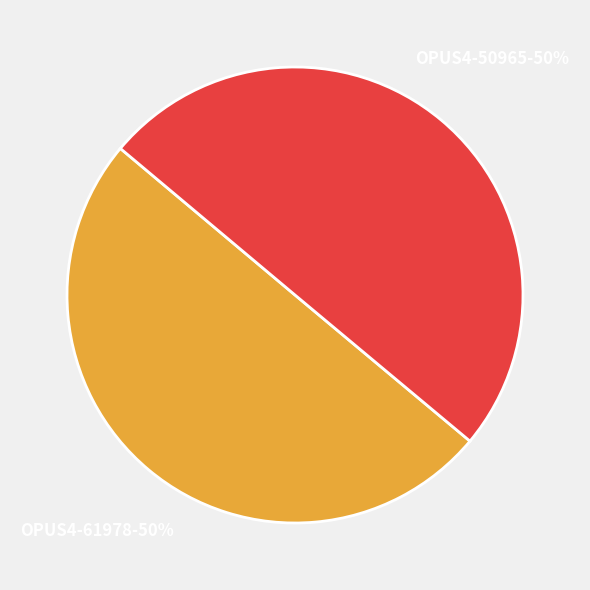

Count the number of slices in the pie.

2